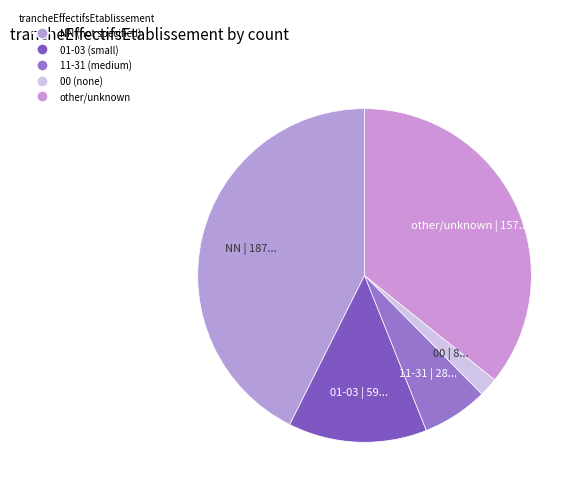

What is the largest slice in the pie chart?

NN